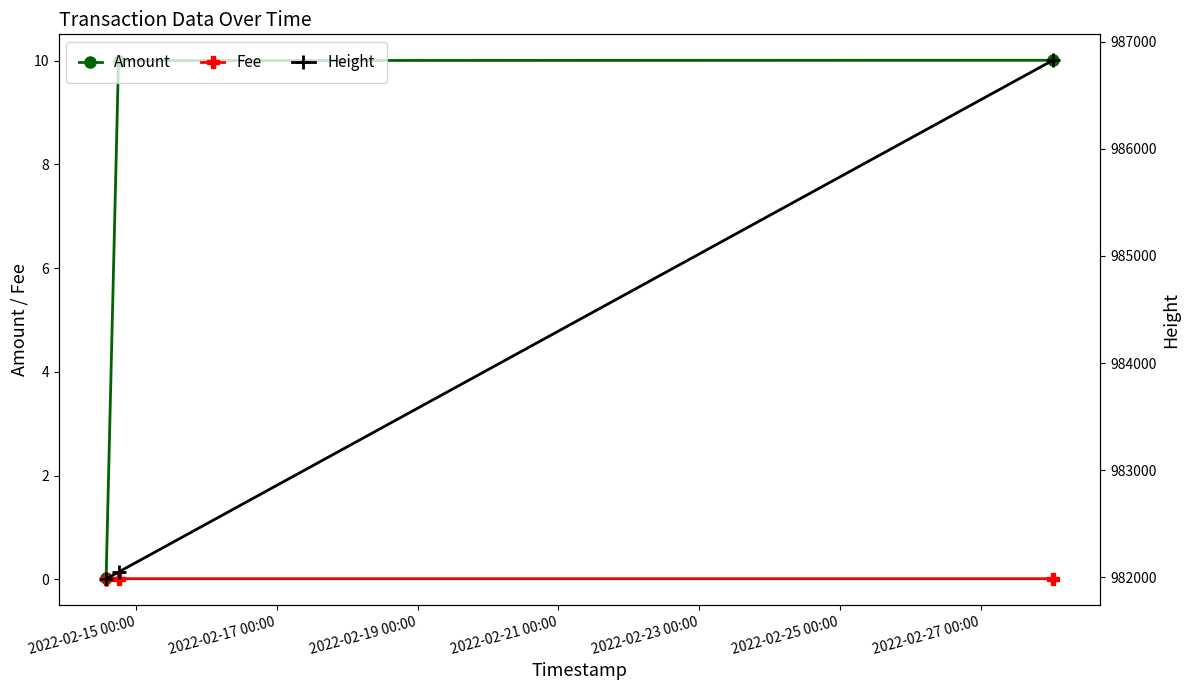

What is the average value of the Height series?

983620.0